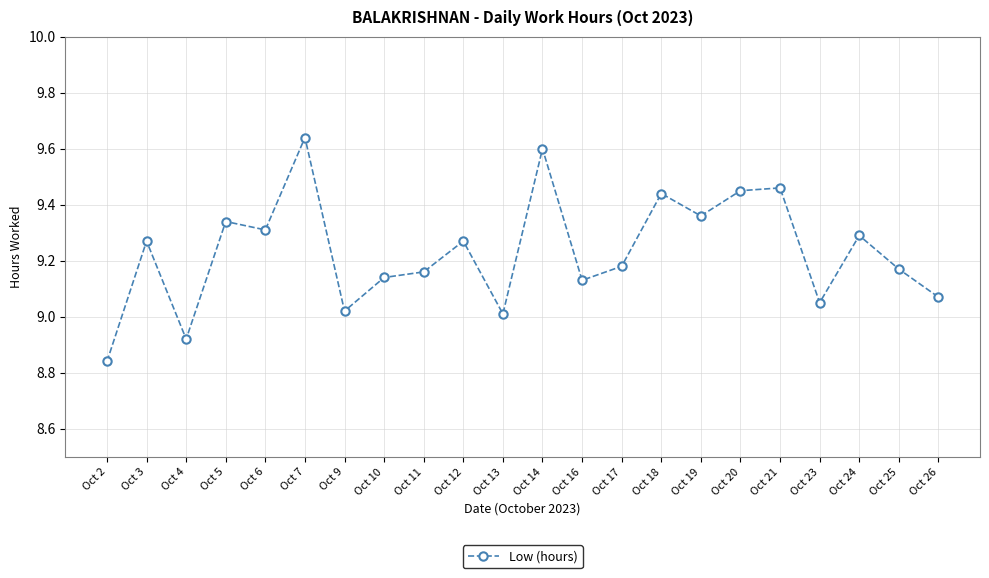

True or false: the data shows 9.3 at Oct 3.

True